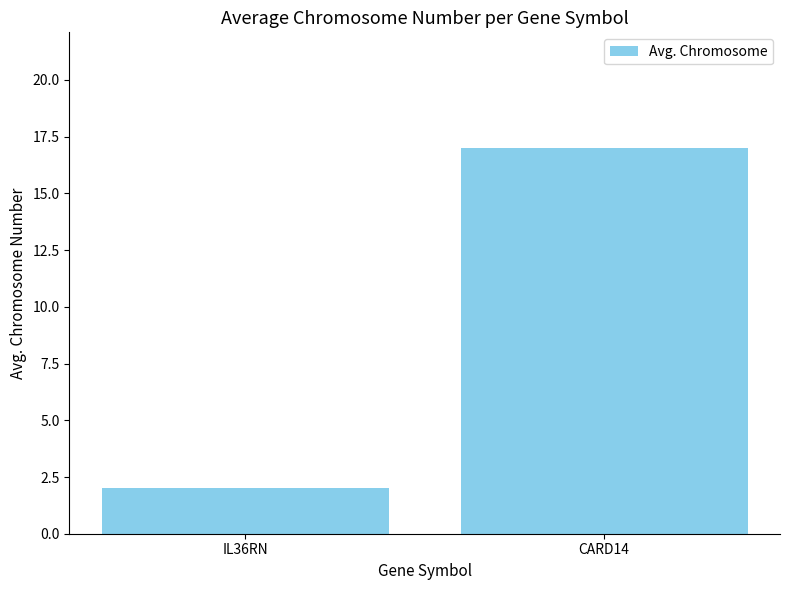

Approximately how many times larger is the value at IL36RN compared to CARD14?

0.1